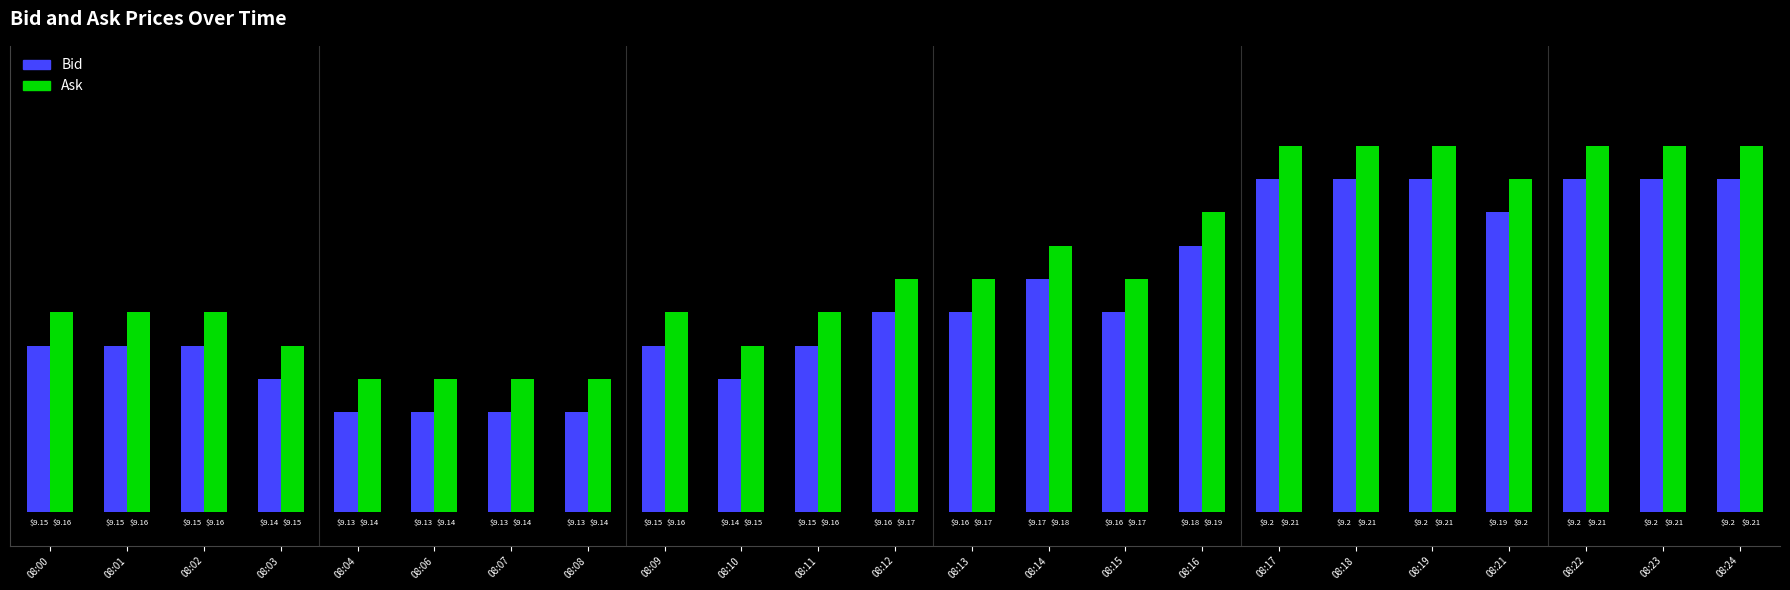

Rank the series by their maximum value, from highest to lowest.

Ask, Bid